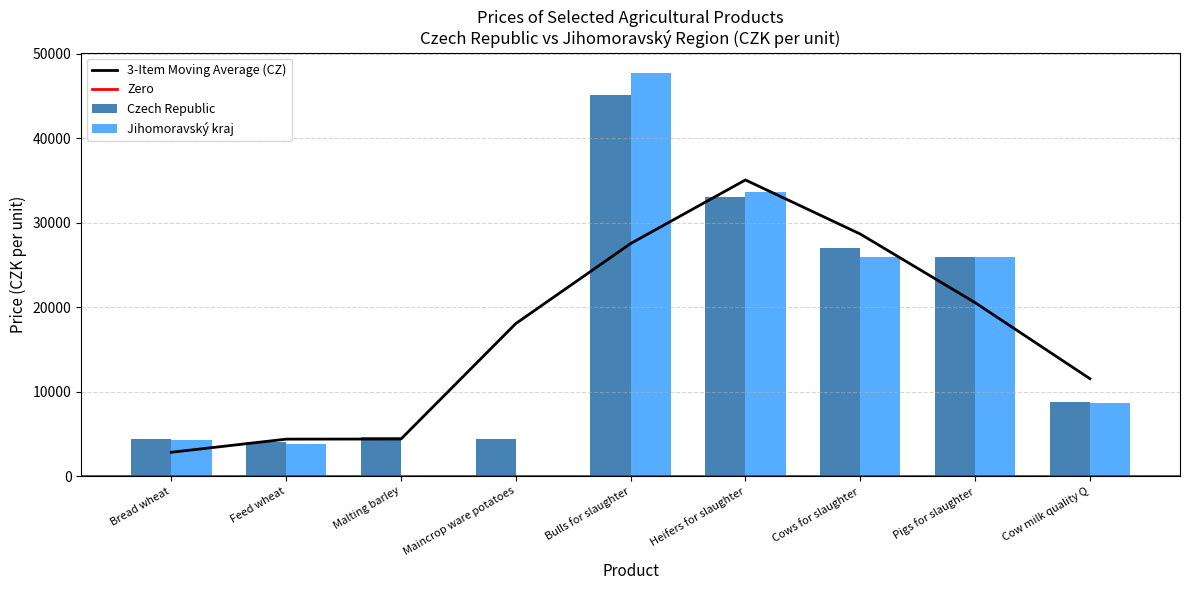

What is the difference between the maximum and minimum values?

41032